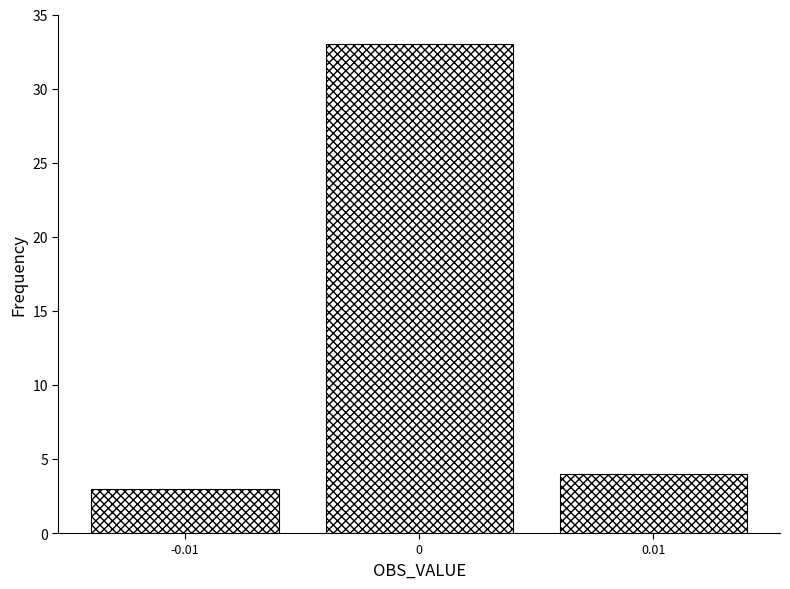

Reading right to left, what are all the values shown in this chart?

4	33	3